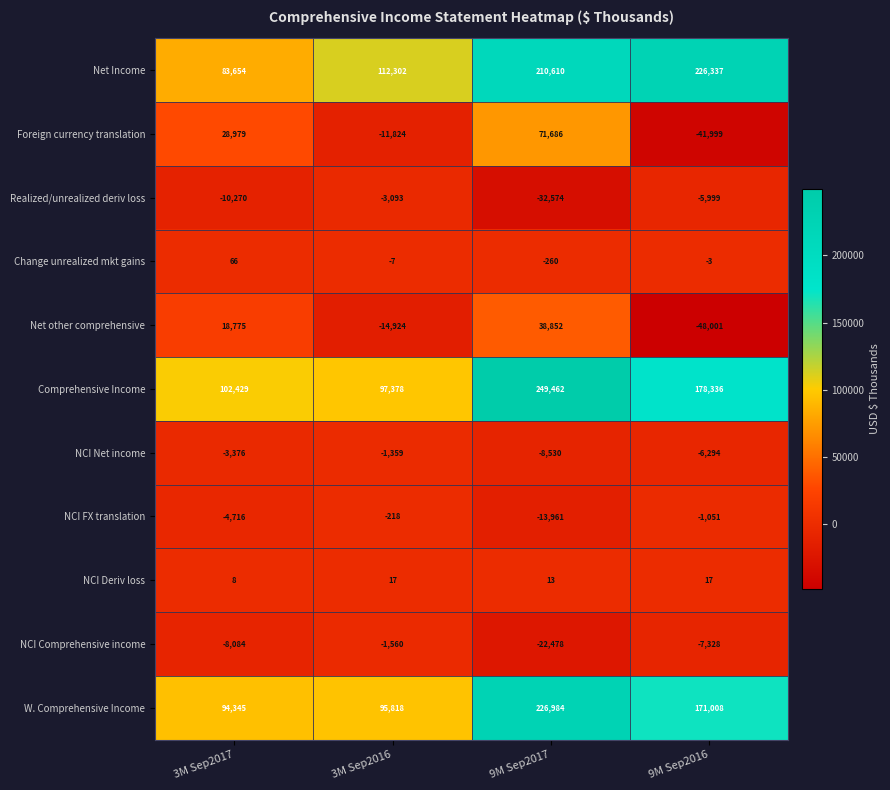

At which category is the sum across all series the highest?

9M Sep2017